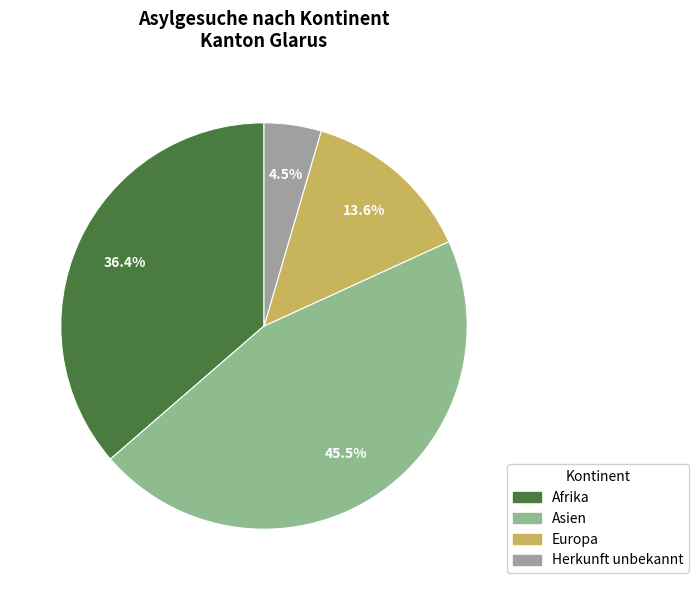

What is the total percentage of Europa and Asien?

59.1%